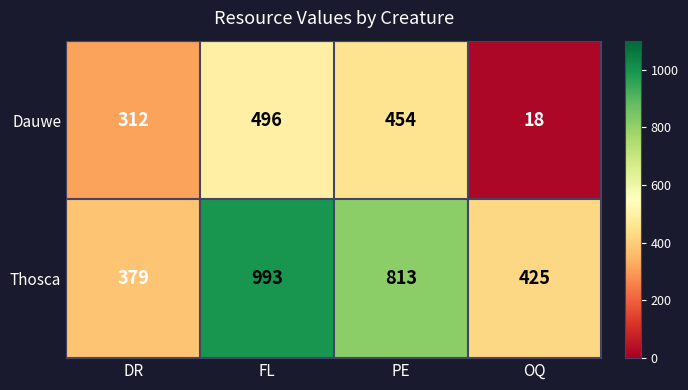

What is the smallest value displayed?

18